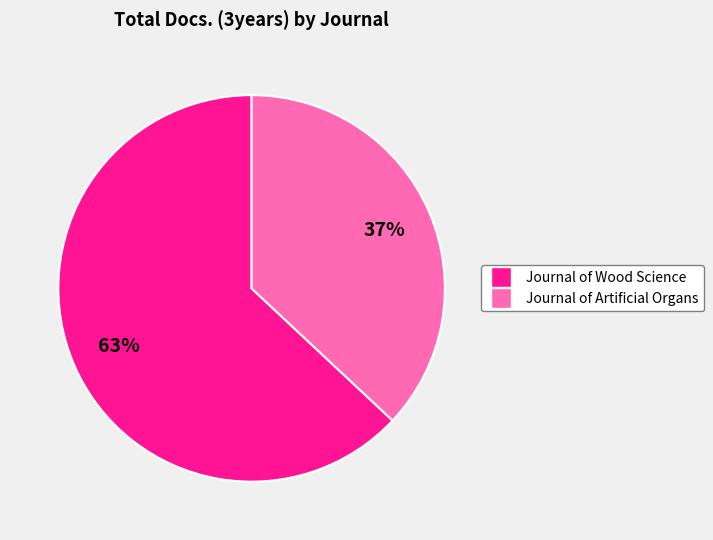

To the nearest percent, what is the average slice percentage?

50%